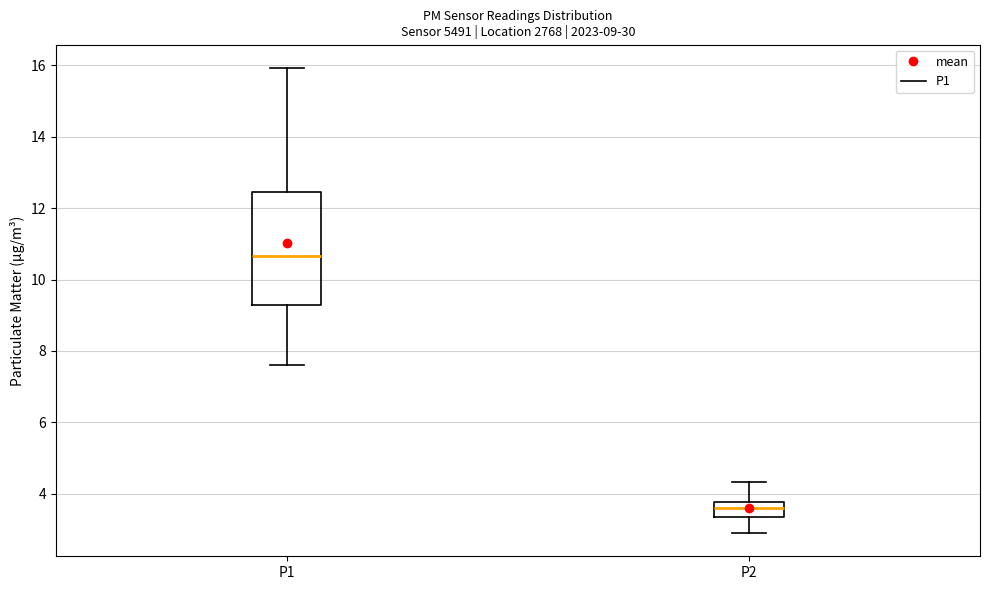

Comparing the boxes themselves (not the whiskers), which one is the tallest?

P1